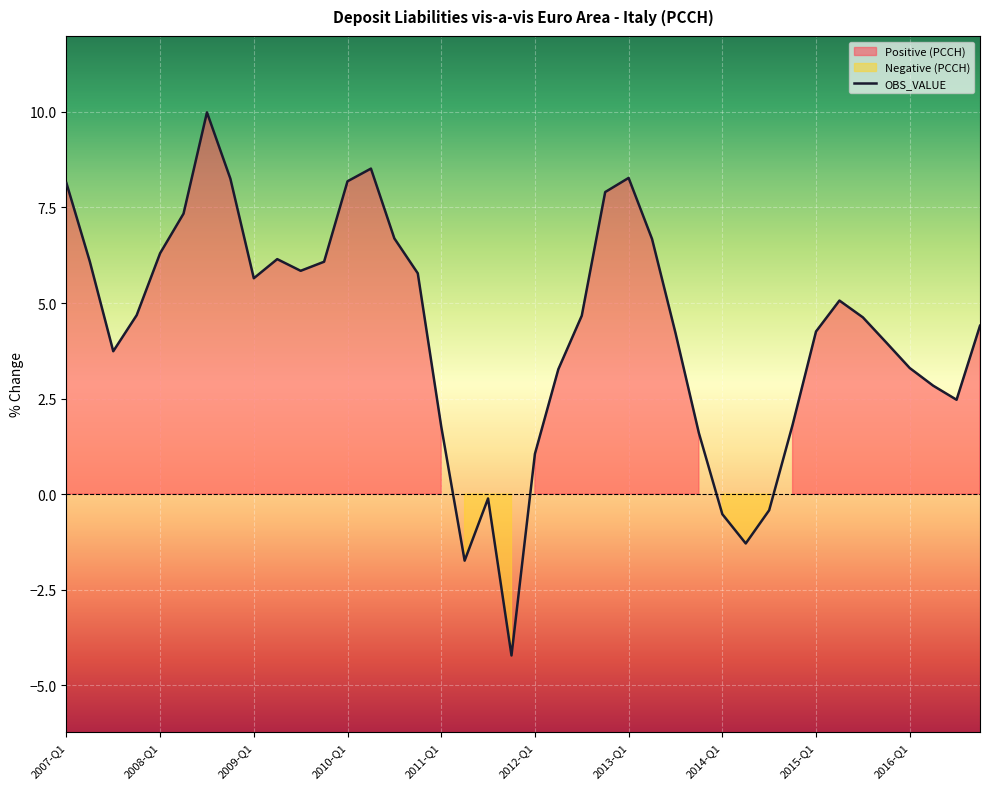

What is the value of the 32nd point from the left?

1.8